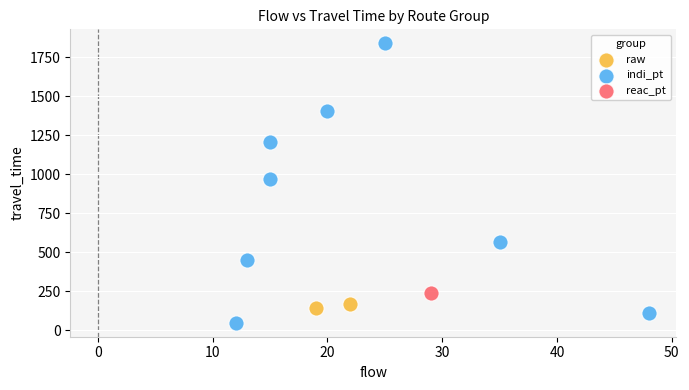

What are all the series names shown in the legend?

raw, indi_pt, reac_pt